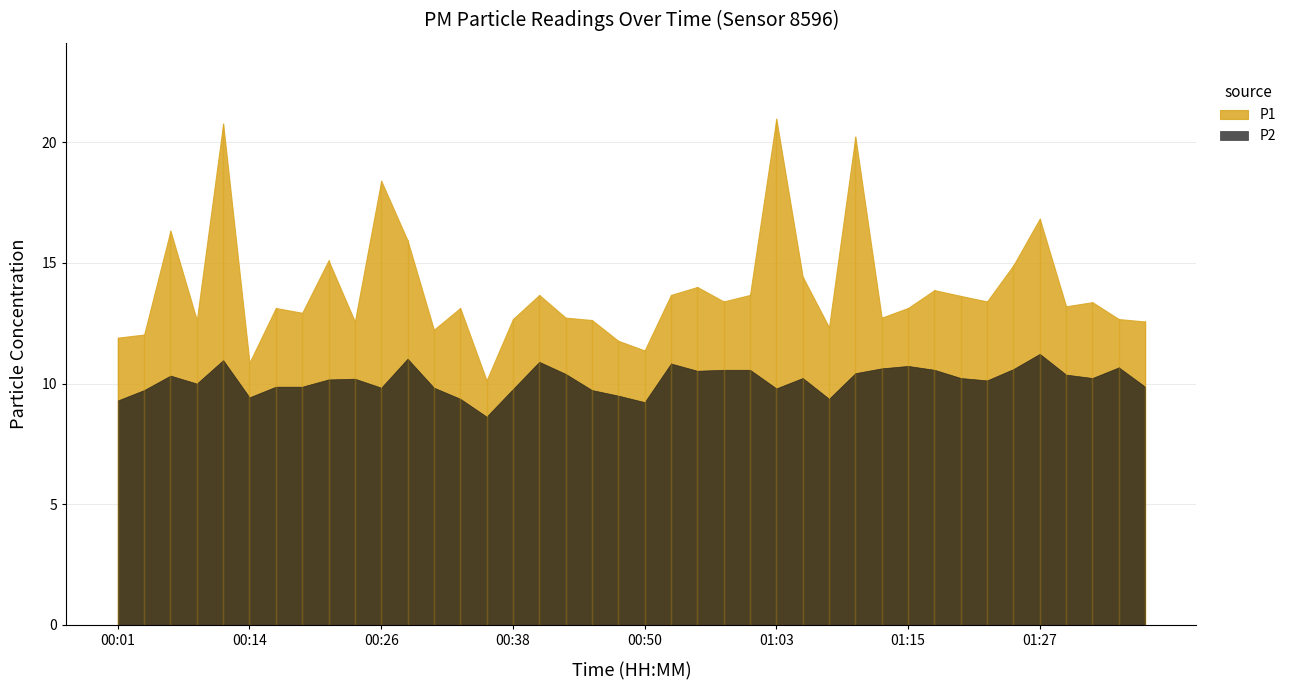

Rank the categories by P1 value from highest to lowest.

01:03, 00:11, 01:10, 00:26, 01:27, 00:06, 00:28, 00:21, 01:25, 01:05, 00:55, 01:18, 00:40, 00:53, 01:00, 01:20, 00:58, 01:22, 01:32, 01:30, 00:16, 00:33, 01:15, 00:18, 00:43, 01:13, 00:38, 01:35, 00:09, 00:45, 00:23, 01:37, 01:08, 00:31, 00:04, 00:01, 00:48, 00:50, 00:14, 00:35